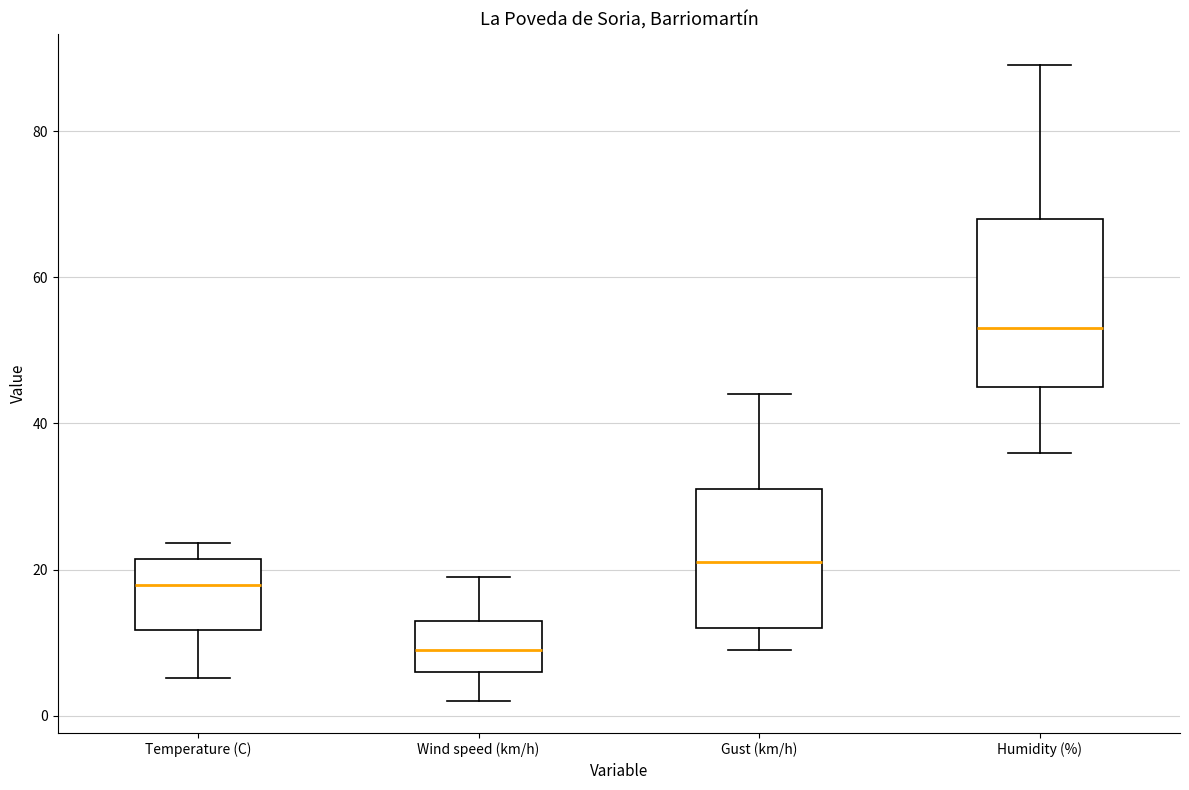

Reading left to right, transcribe this box plot: for each box, give where its median line is, the range the box spans, and where its two whiskers end, as read against the y-axis. The values are not printed on the chart, so give them approximately, as read against the axis.

Temperature (C): median 18, box 12 to 22, whiskers 6 to 24
Wind speed (km/h): median 10, box 6 to 14, whiskers 2 to 20
Gust (km/h): median 22, box 12 to 32, whiskers 10 to 44
Humidity (%): median 54, box 46 to 68, whiskers 36 to 90